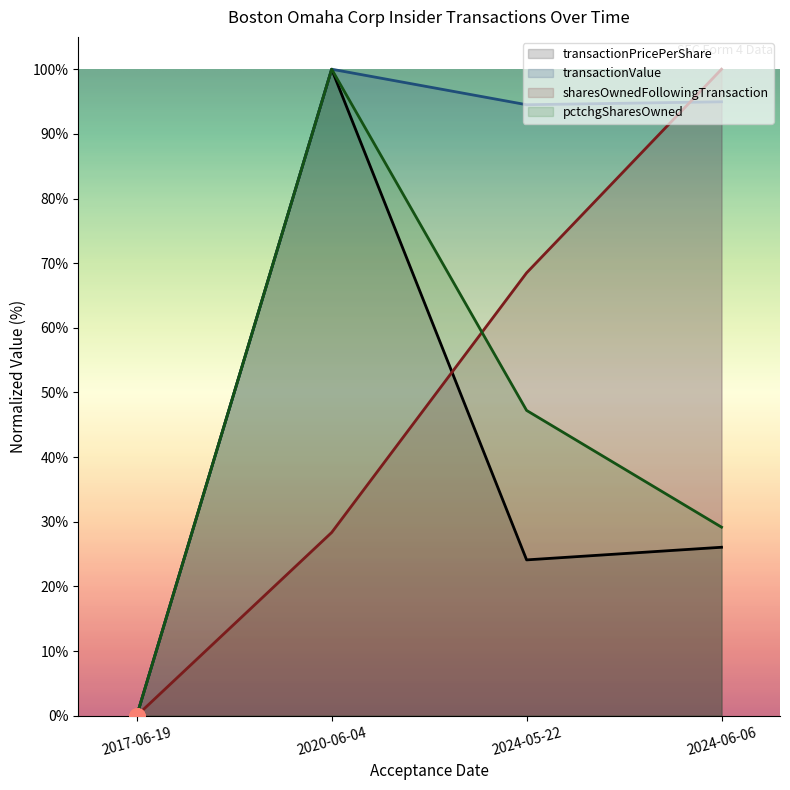

Which series reaches the maximum Y coordinate?

transactionPricePerShare